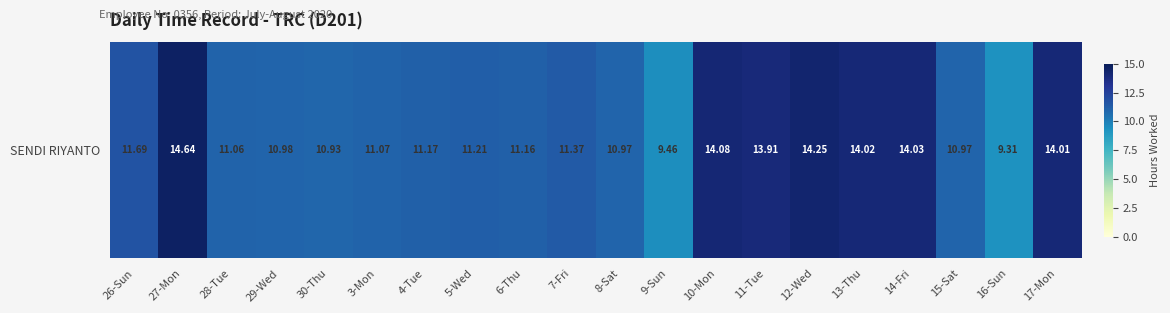

At which label does the data first exceed 11?

26-Sun